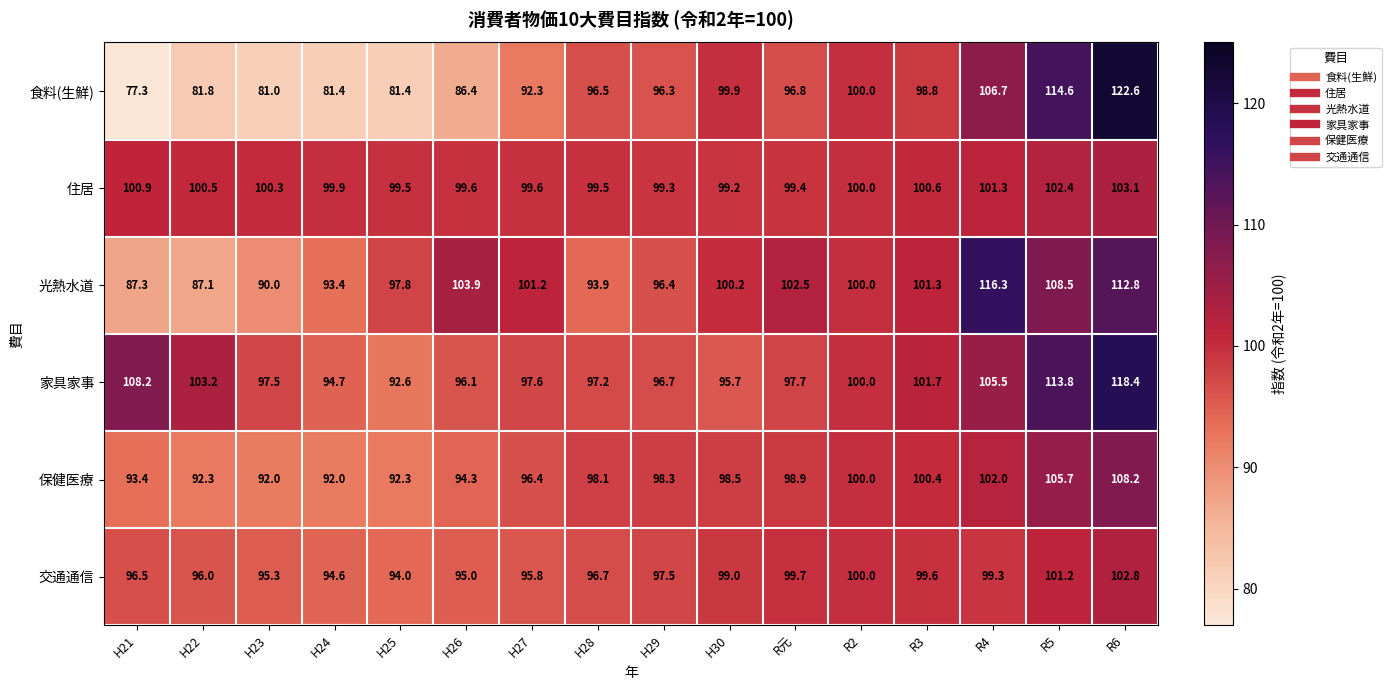

What is the spread (max minus min) of values at H24?

18.5